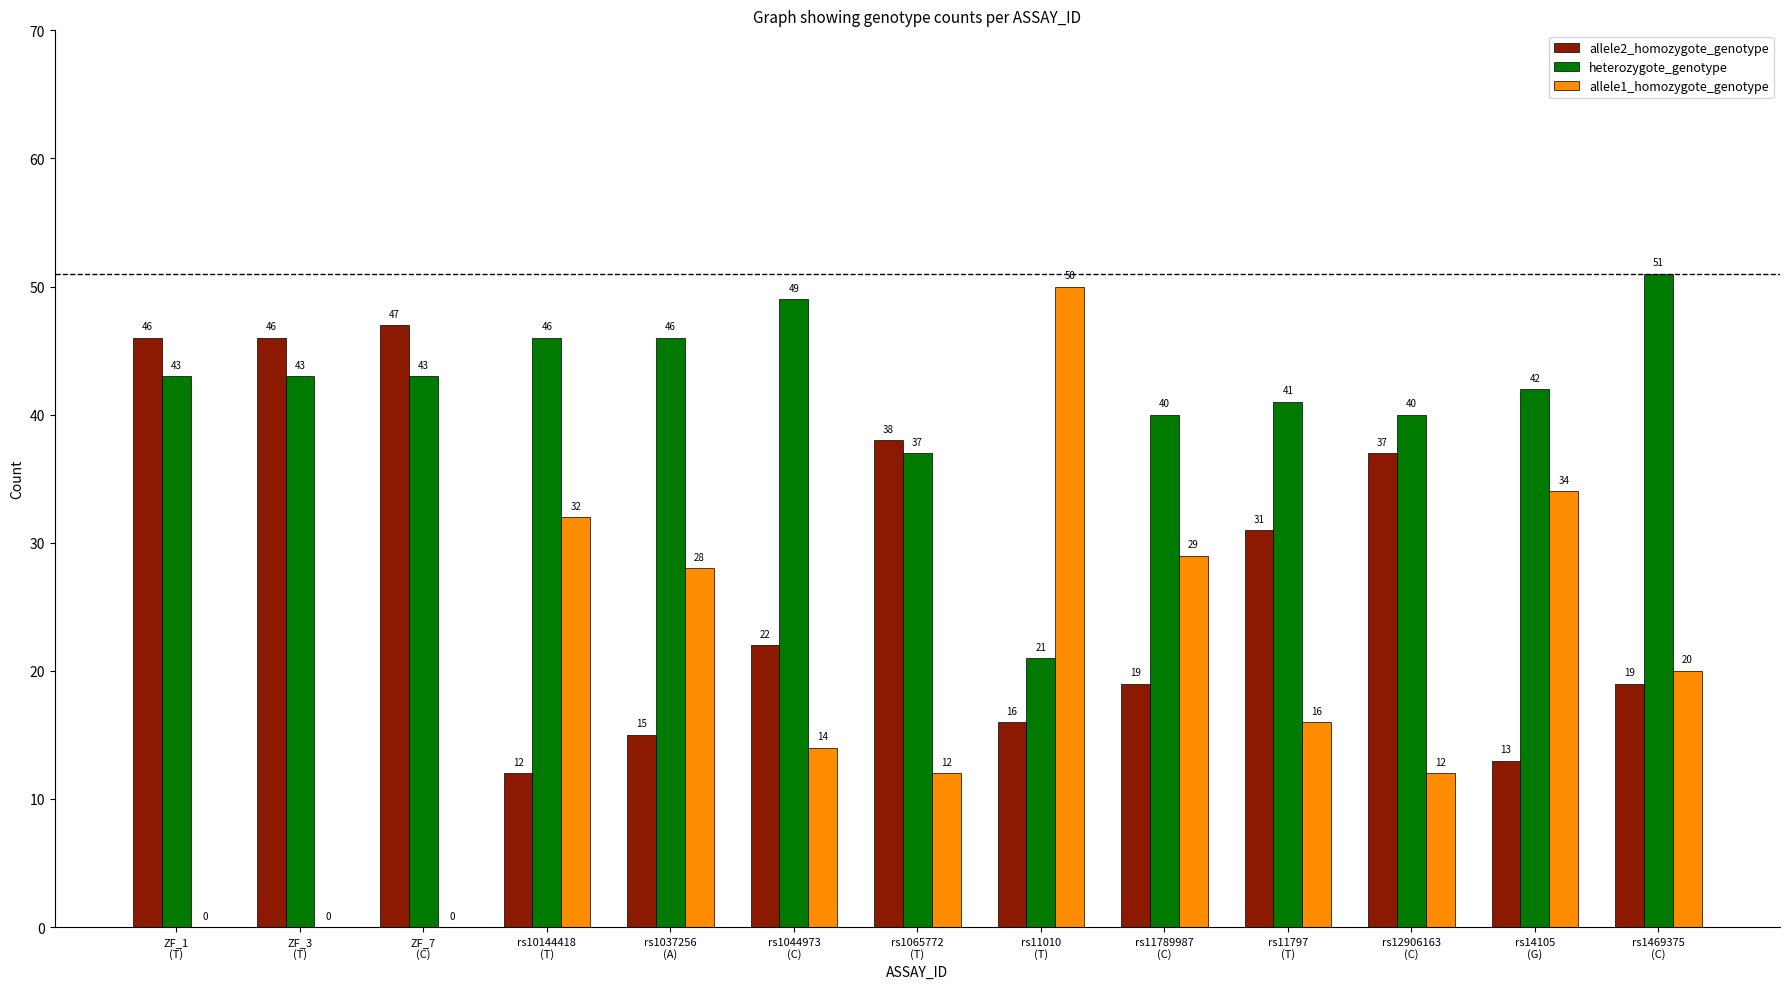

Are the bars grouped side by side (vs. stacked)?

Yes